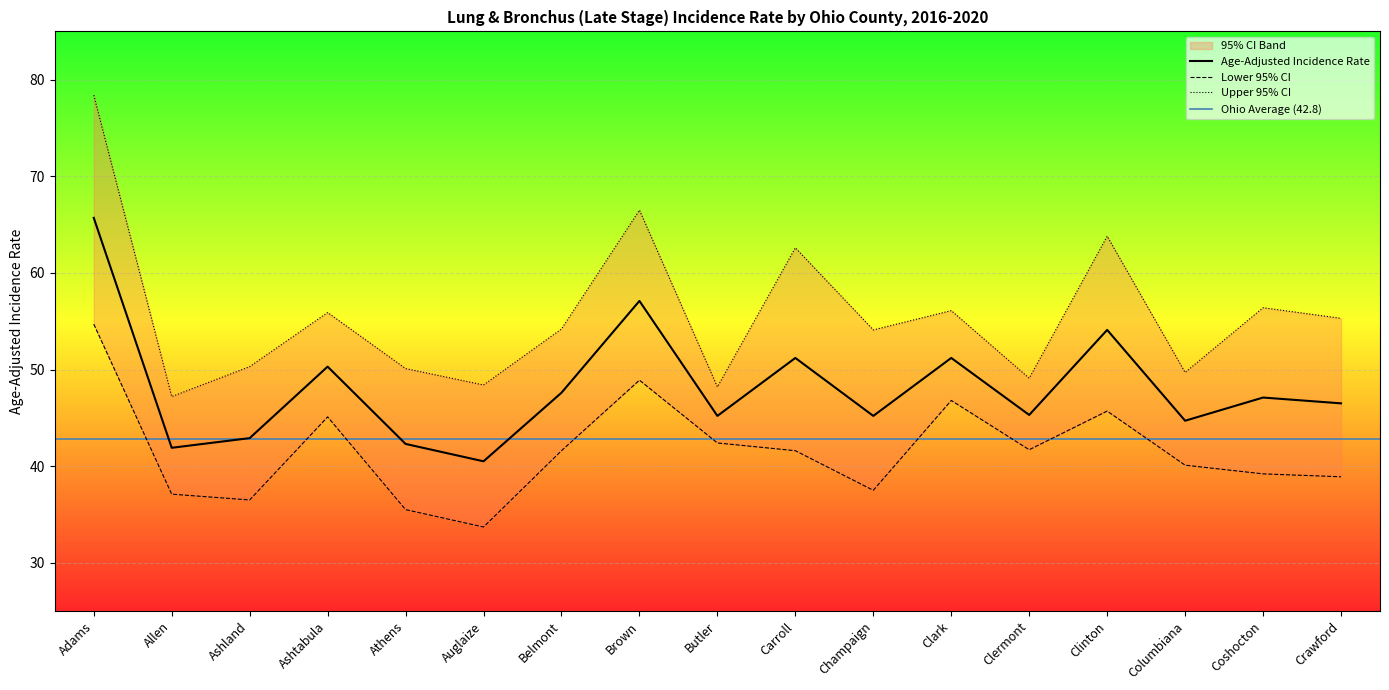

At which category is the sum across all series the highest?

Adams